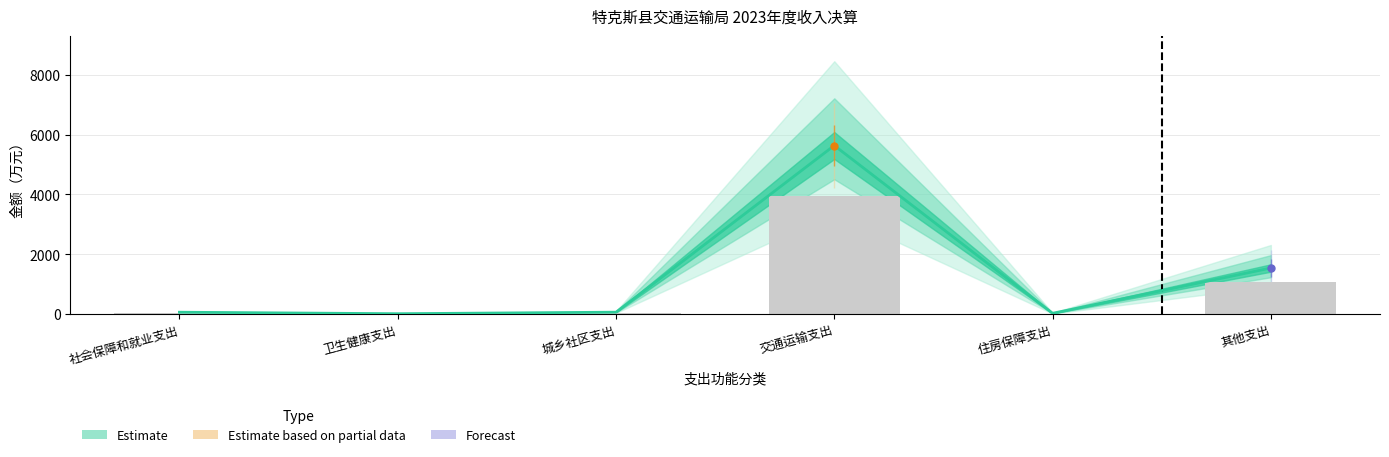

Between 其他支出 and 住房保障支出, which is larger?

其他支出